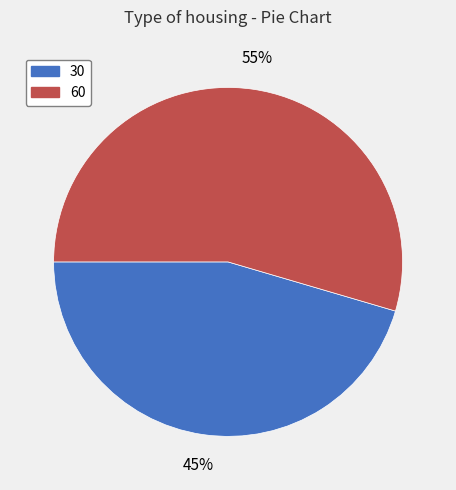

To the nearest percent, what is the combined percentage of 30 and 60?

100%